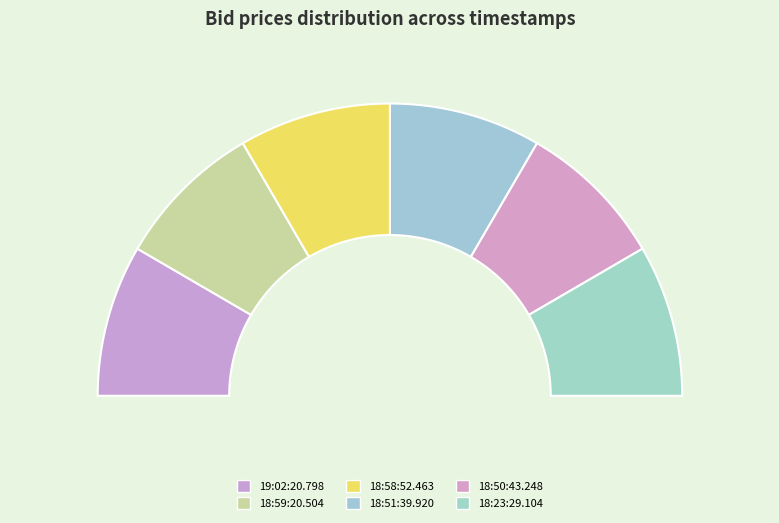

Which slice is the smallest?

18:59:20.504